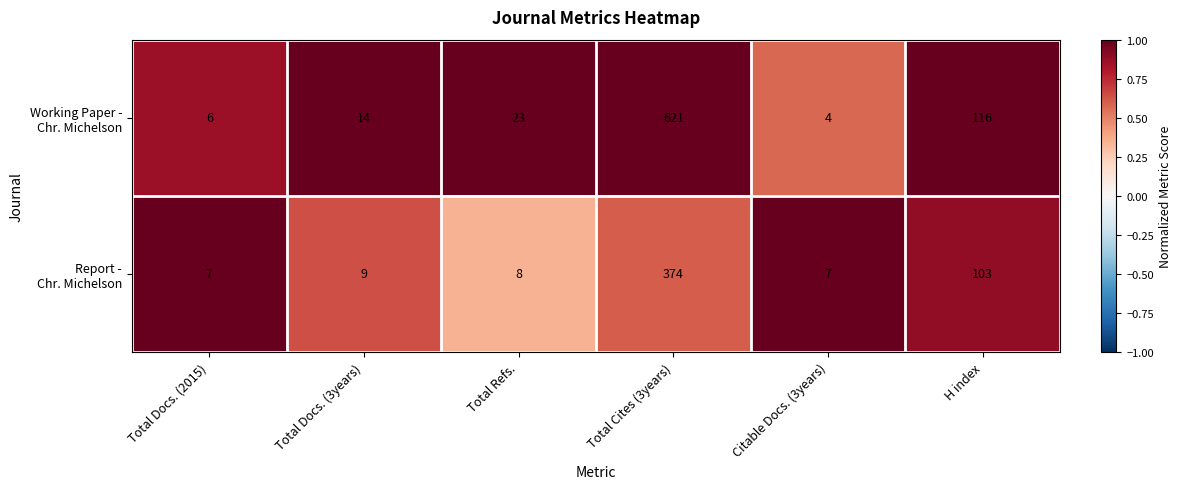

At which category is the sum across all series the highest?

Total Cites (3years)